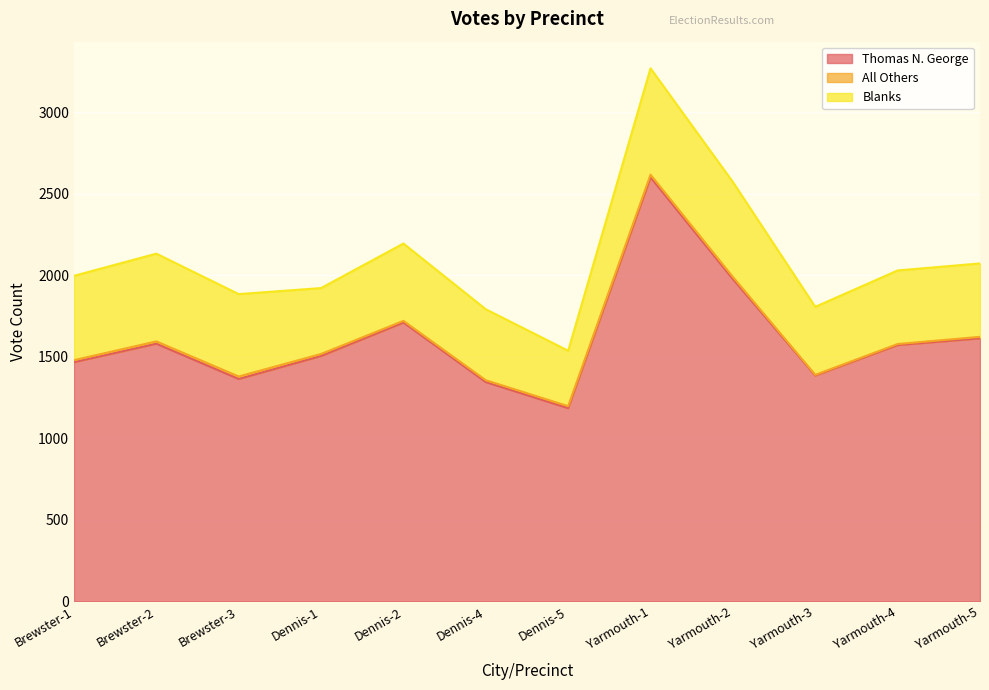

The value of Thomas N. George at Dennis-4 is 1807. True or false?

False